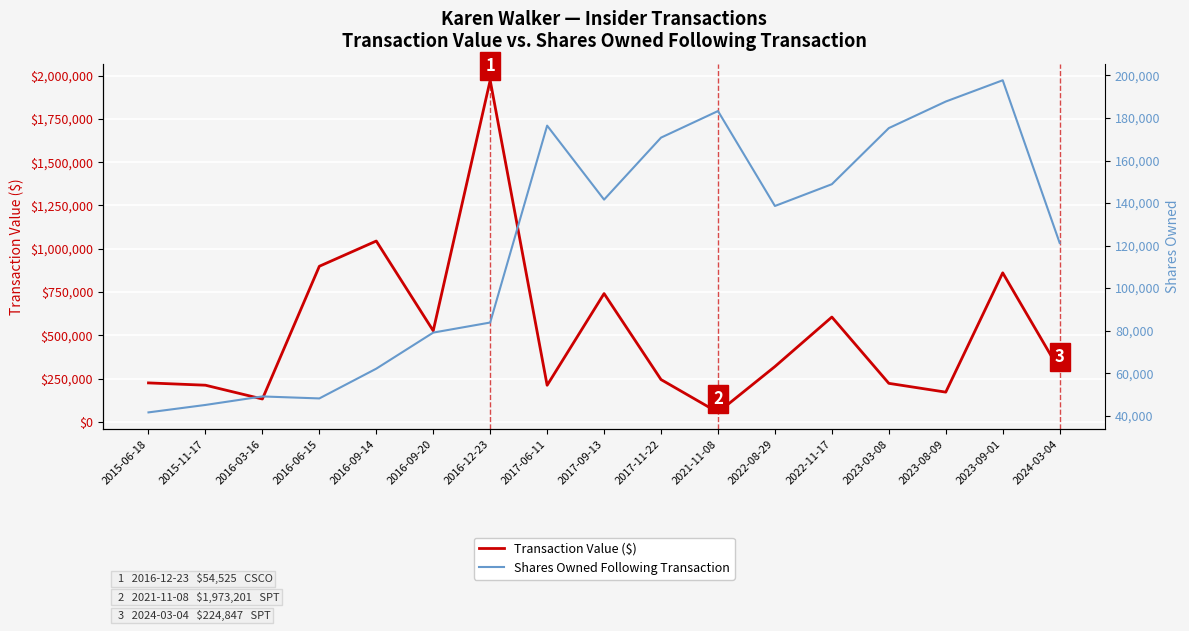

What is the difference between the maximum and minimum values in the Transaction Value ($) series?

1918676